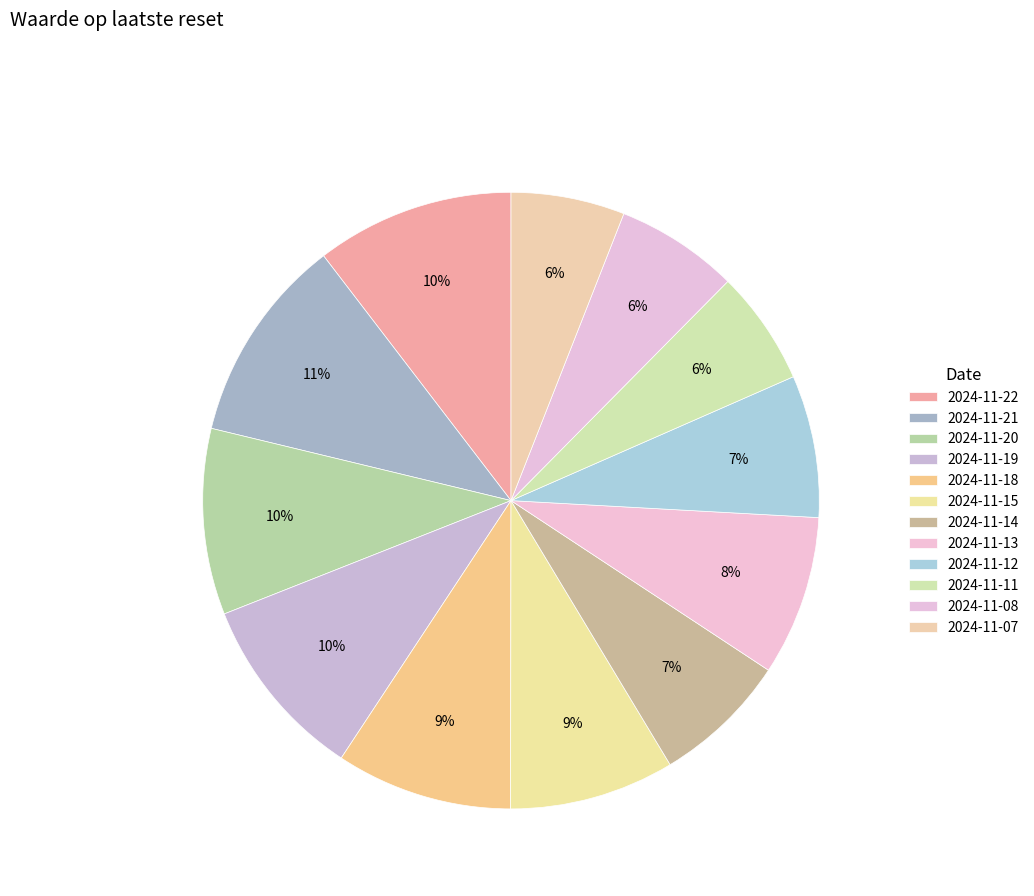

How many segments does this pie chart have?

12